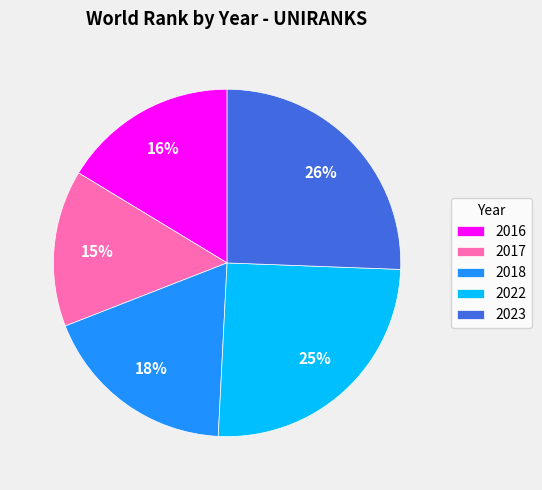

Between 2022 and 2017, which is larger?

2022